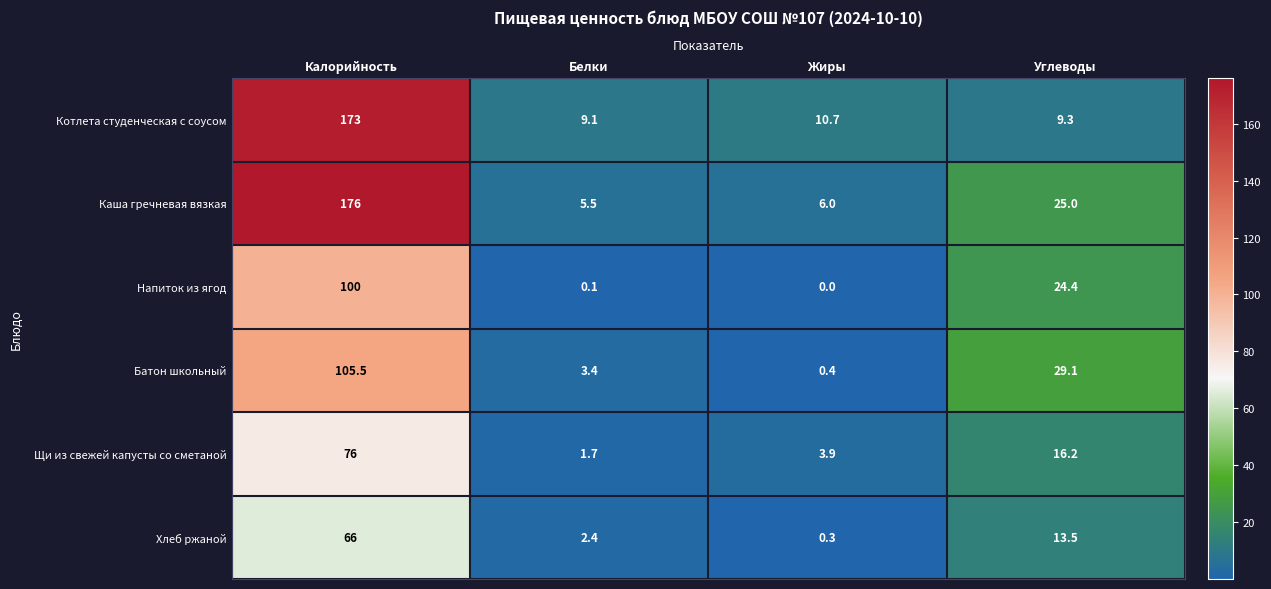

Which series has the widest spread of values?

Каша гречневая вязкая